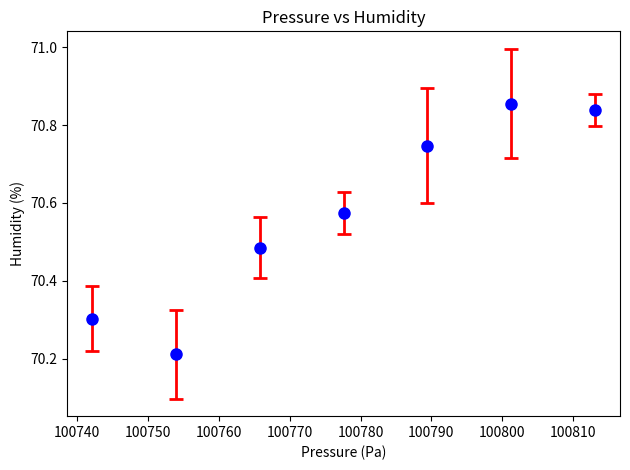

What is the average X value?

100777.6